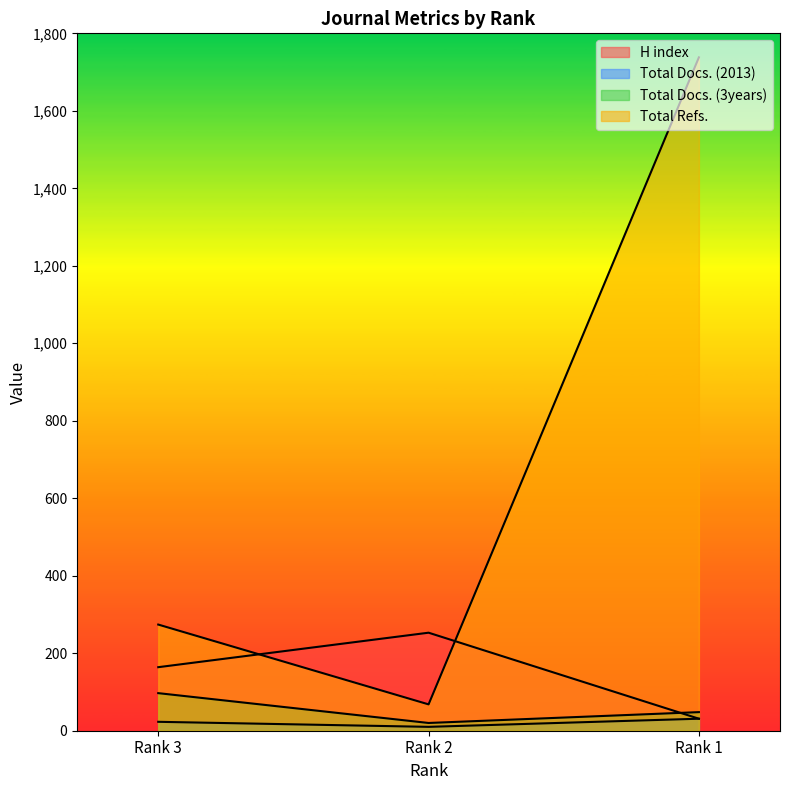

Which series has the largest range (max minus min)?

Total Refs.